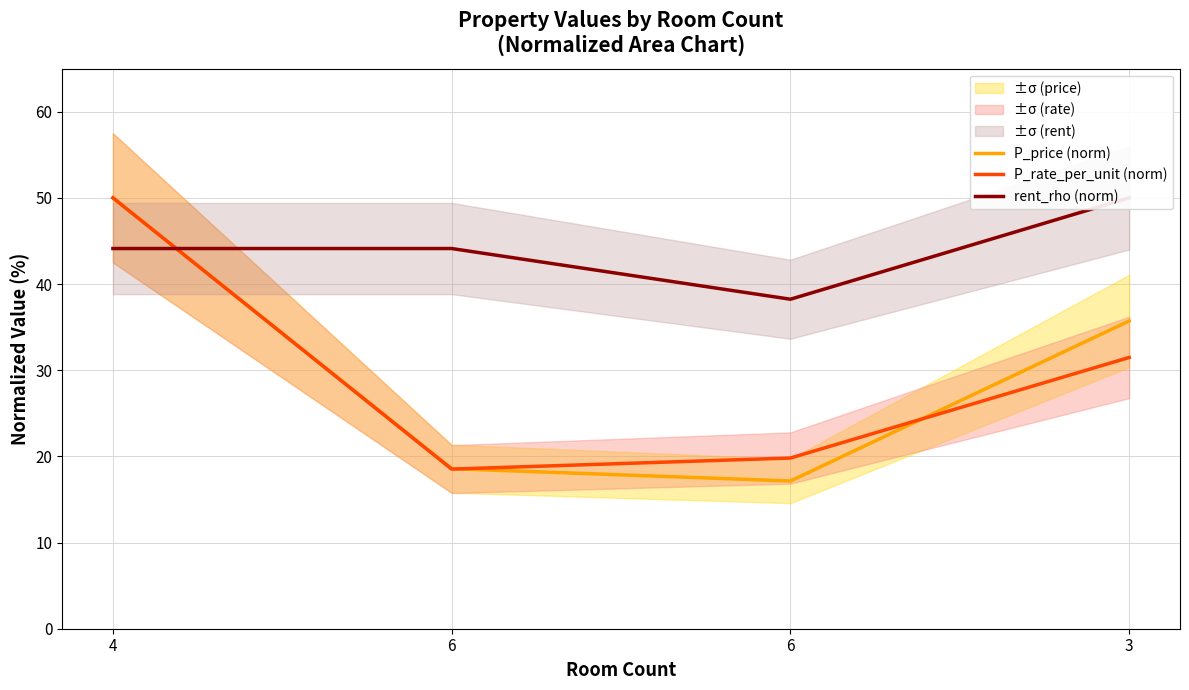

What is the sum of all P_rate_per_unit (norm) values?

119.8